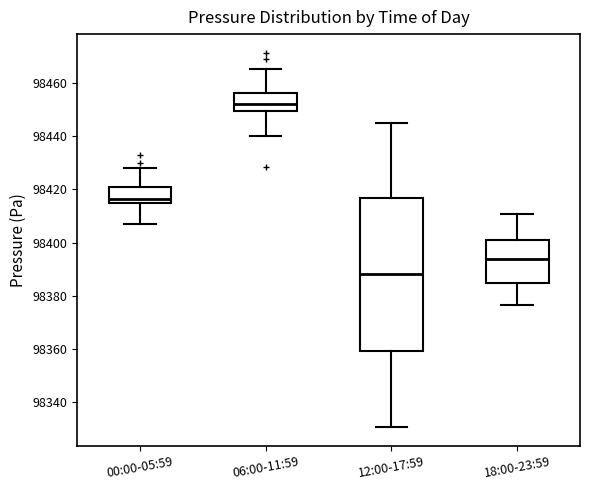

Which box is the tallest, from its lower edge to its upper edge?

12:00-17:59